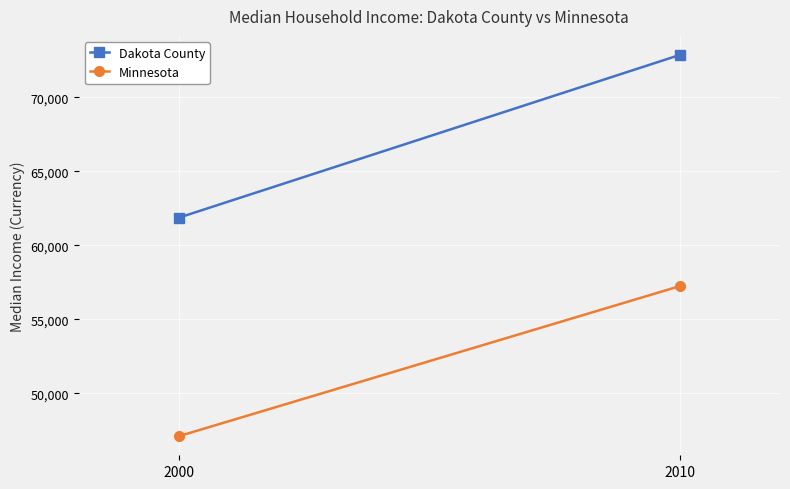

Reading left to right, transcribe all the data shown in this chart.

Dakota County: 61863	72850
Minnesota: 47111	57243